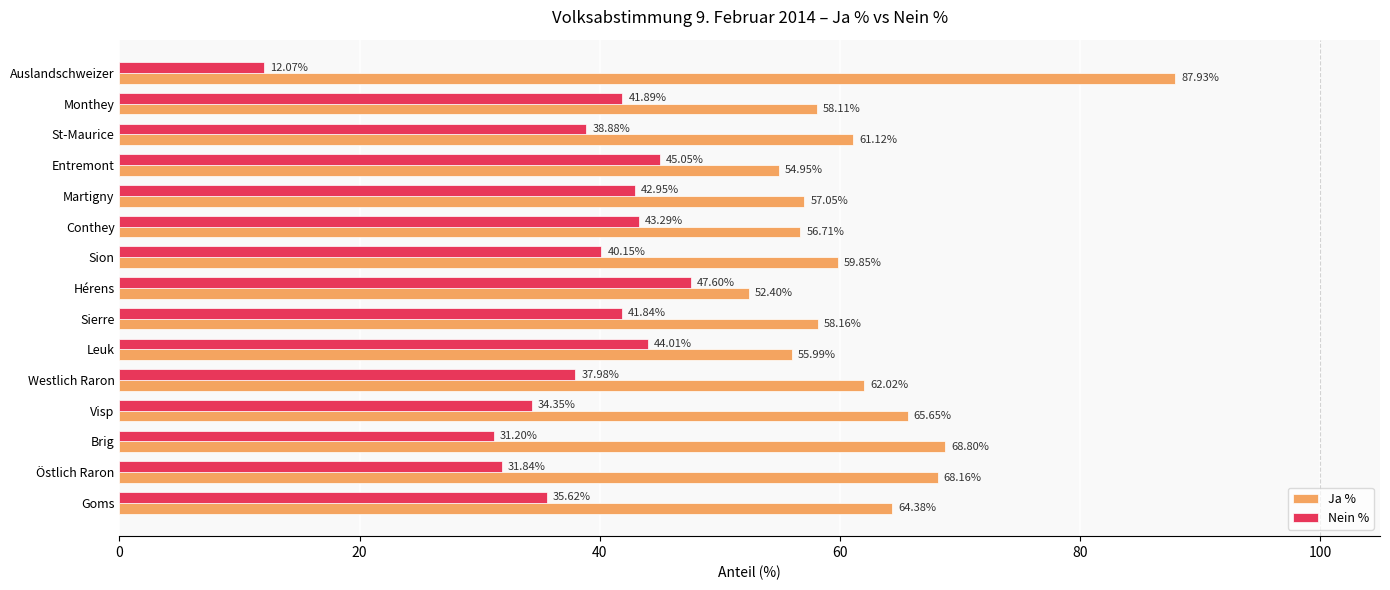

List the series in order of their peak value, lowest first.

Nein %, Ja %